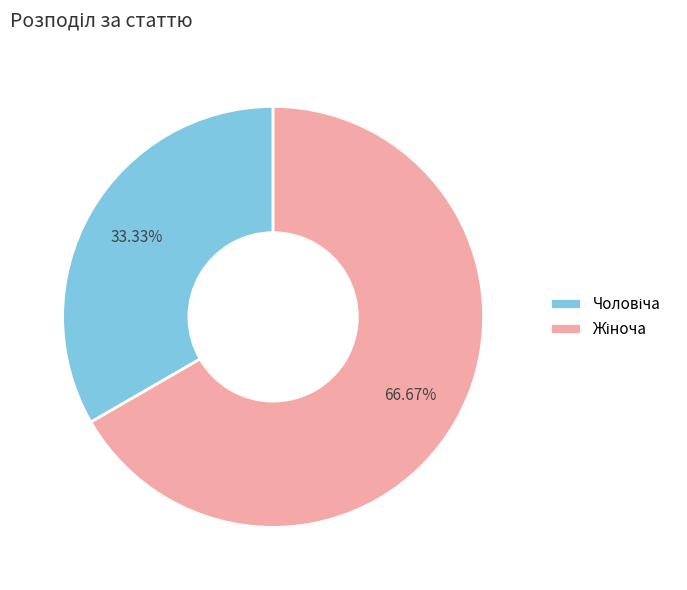

Does any single category account for the majority?

Yes